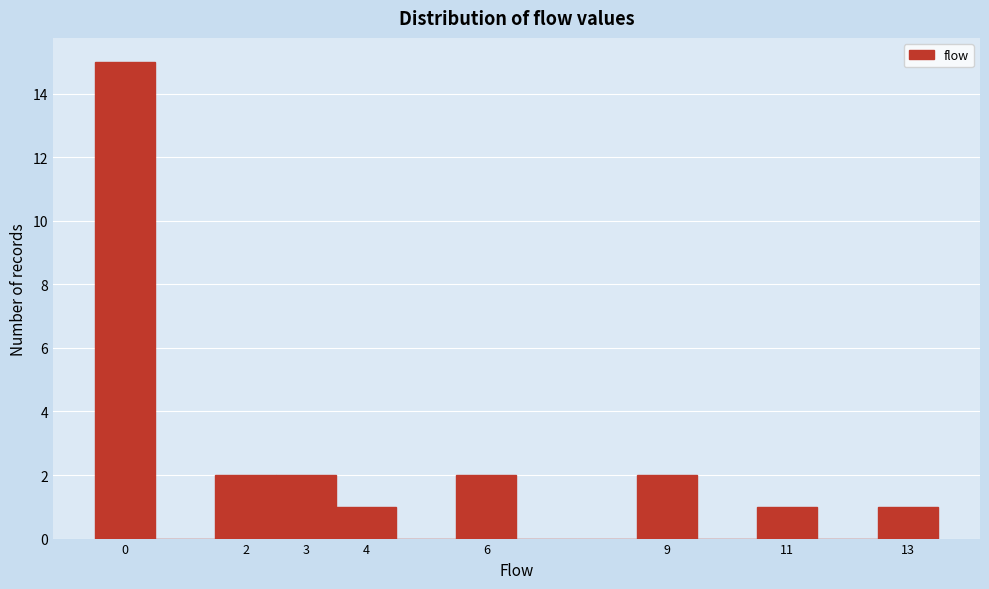

Reading left to right, transcribe this chart: for each bar, give the range it covers on the x-axis and its height. The values are not printed on the chart, so give them approximately, as read against the axis.

-0.5 to 0.5: 15
0.5 to 1.5: 0
1.5 to 2.5: 2
2.5 to 3.5: 2
3.5 to 4.5: 1
4.5 to 5.5: 0
5.5 to 6.5: 2
6.5 to 7.5: 0
7.5 to 8.5: 0
8.5 to 9.5: 2
9.5 to 10.5: 0
10.5 to 11.5: 1
11.5 to 12.5: 0
12.5 to 13.5: 1